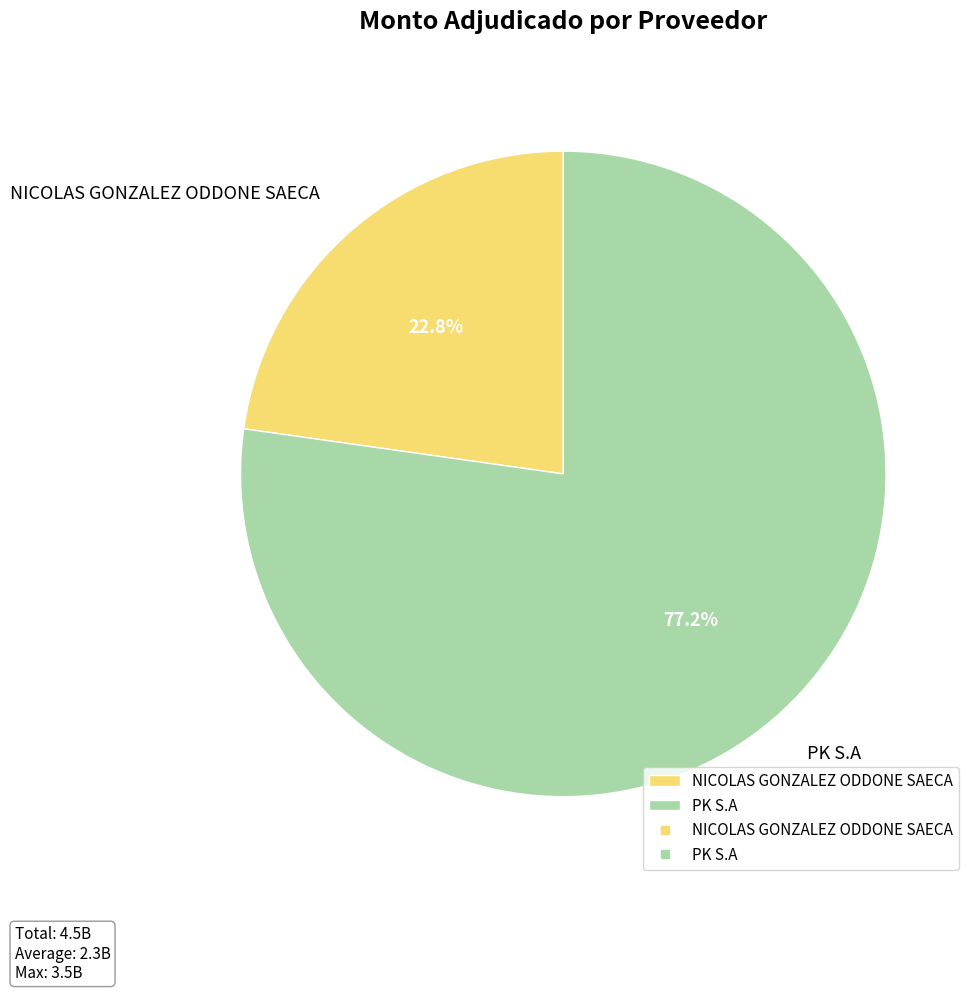

What is the smallest slice in the pie chart?

NICOLAS GONZALEZ ODDONE SAECA